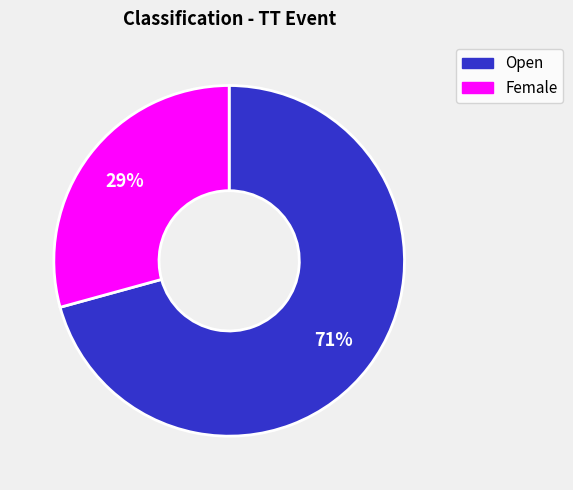

How many segments does this pie chart have?

2